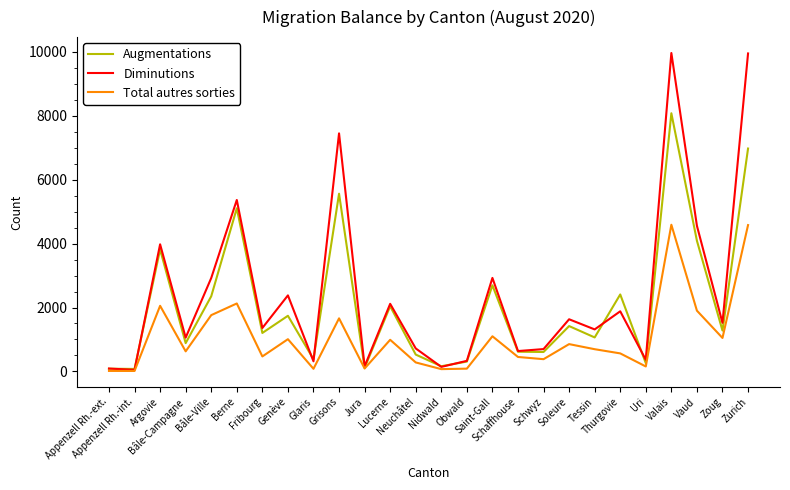

How many interior local peaks does the Augmentations series have?

9